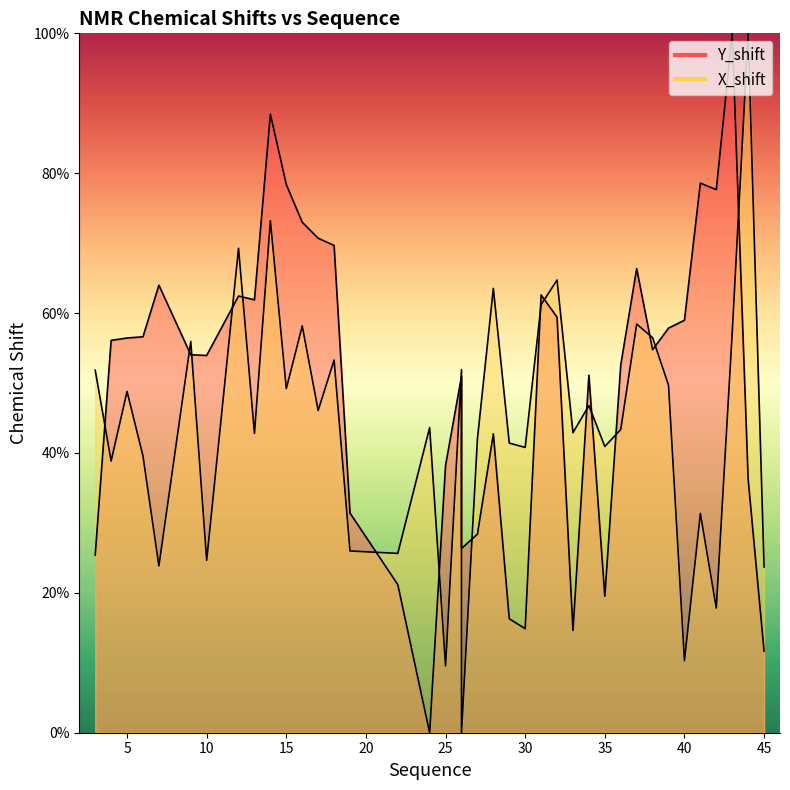

What is the difference between the second highest and second lowest values in the Y_shift series?

76.8